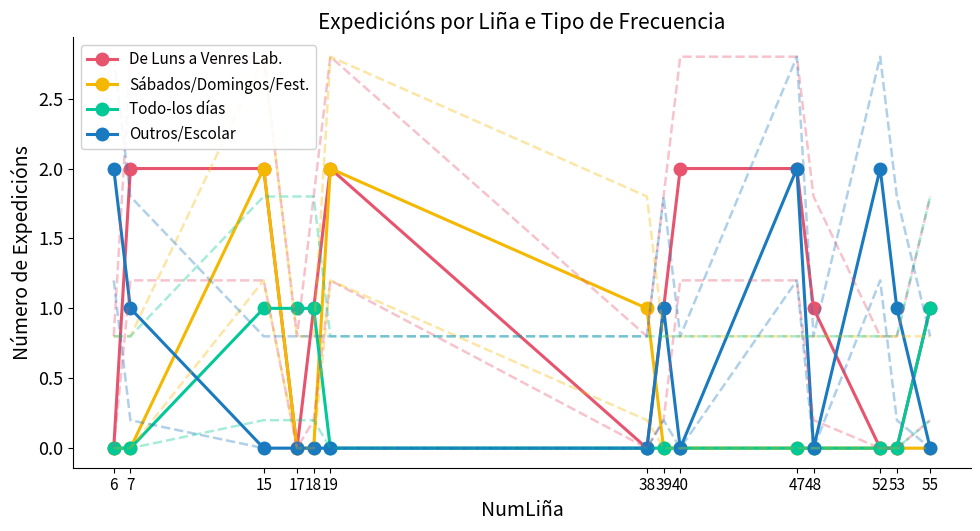

Reading left to right, what are all the values shown in this chart?

De Luns a Venres Lab.: 6=0	7=2	15=2	17=0	18=1	19=2	38=0	39=1	40=2	47=2	48=1	52=0	53=0	55=1
Sábados/Domingos/Fest.: 6=0	7=0	15=2	17=0	18=0	19=2	38=1	39=0	40=0	47=0	48=0	52=0	53=0	55=0
Todo-los días: 6=0	7=0	15=1	17=1	18=1	19=0	38=0	39=0	40=0	47=0	48=0	52=0	53=0	55=1
Outros/Escolar: 6=2	7=1	15=0	17=0	18=0	19=0	38=0	39=1	40=0	47=2	48=0	52=2	53=1	55=0